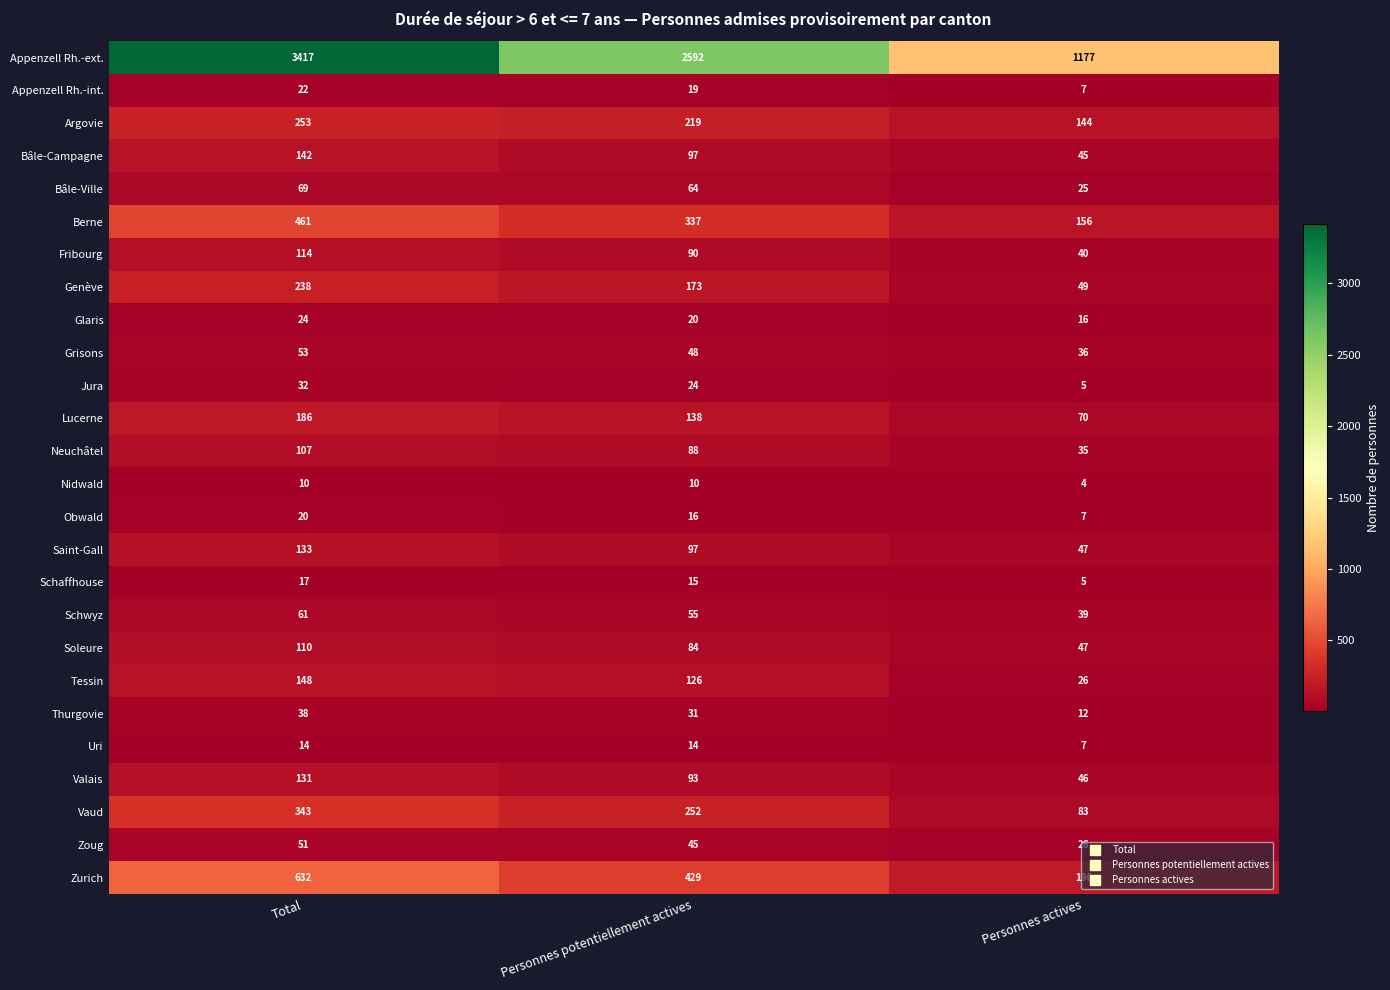

What is the sum of the Appenzell Rh.-ext. values at Total and Personnes actives?

4594